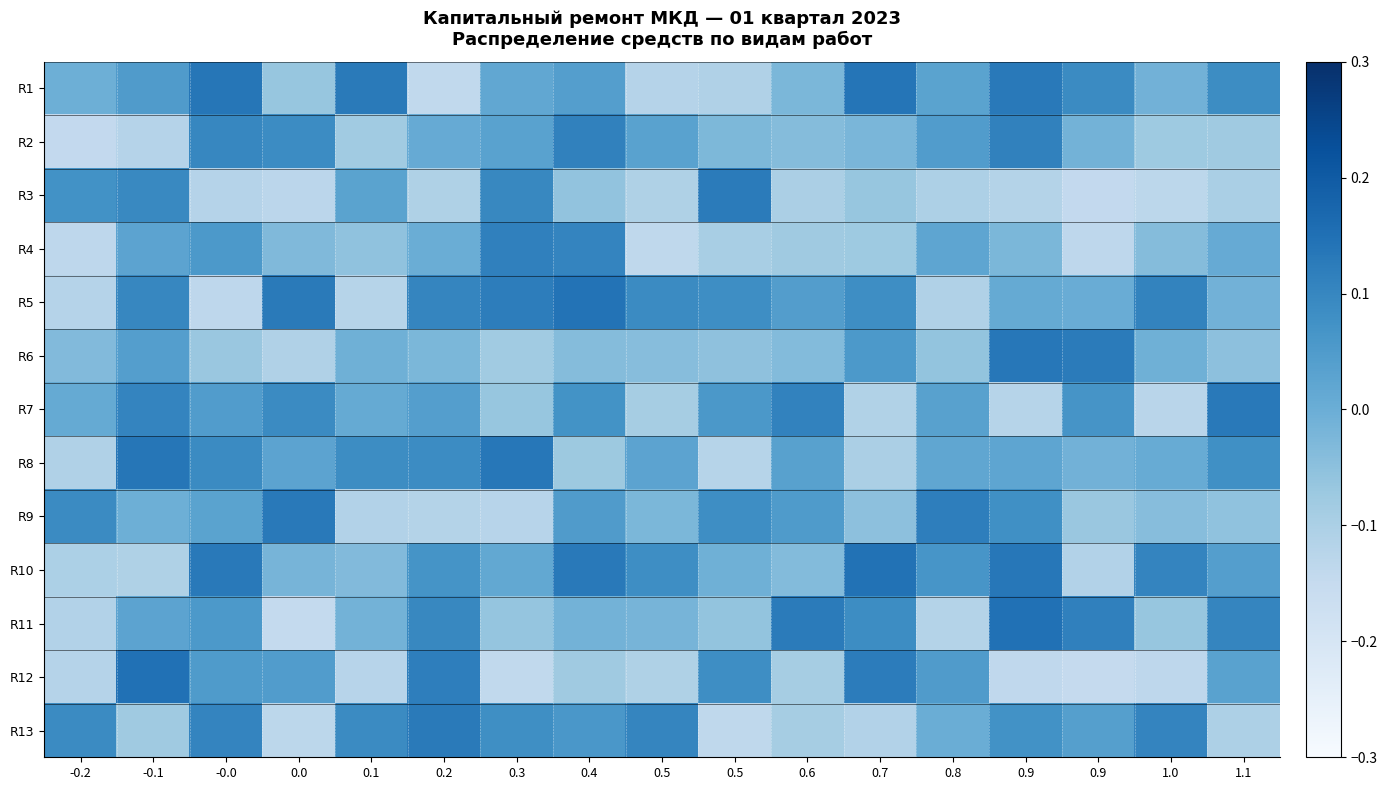

Which has a higher value, -0.1 or 1.0?

-0.1